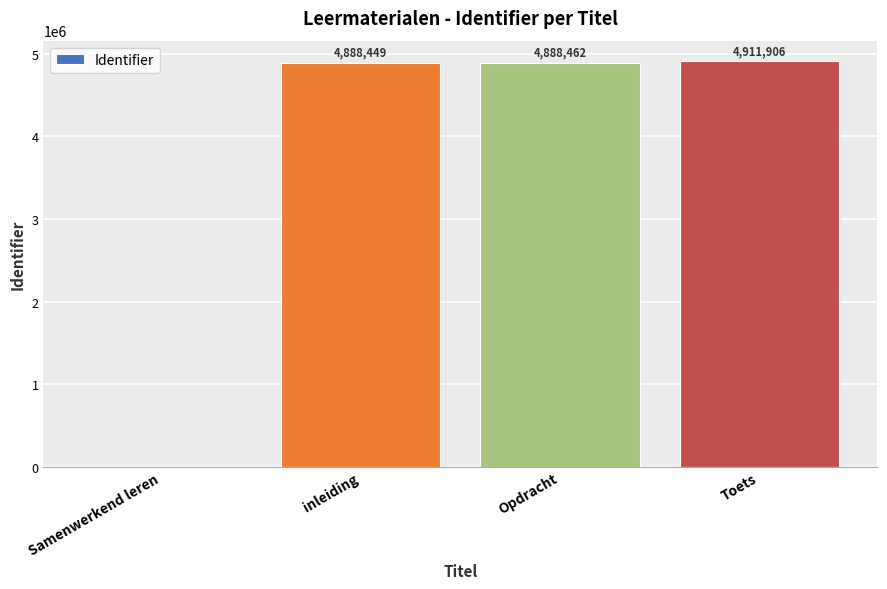

The chart shows a value of 4888462 at Opdracht. True or false?

True